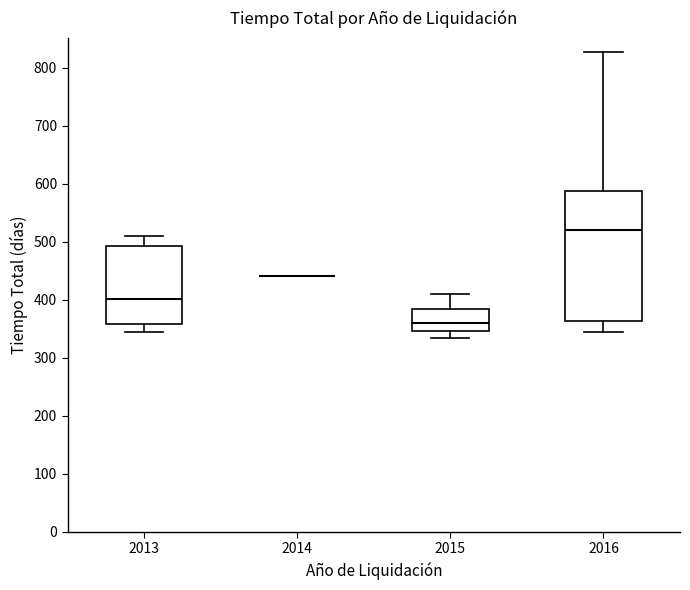

Where is the upper edge of the box at x = 2016 on the y-axis? The values are not printed on the chart, so give them approximately, as read against the axis.

590